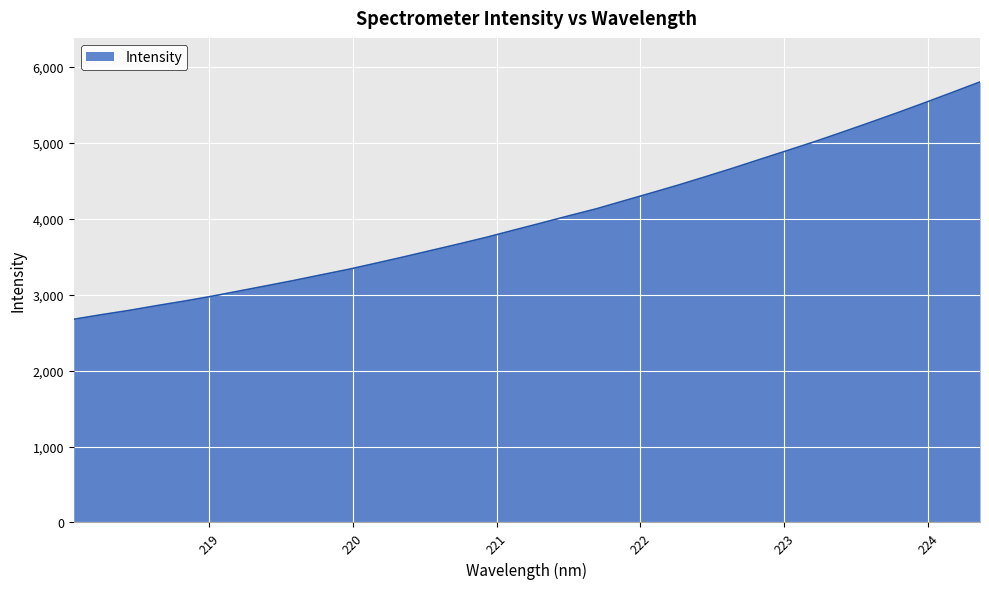

Reading left to right, extract all data points from this chart.

2675.1	2734.8	2790.9	2853.3	2912.7	2976.5	3045.6	3115.2	3185.4	3259.3	3332.6	3413.5	3495.7	3580.4	3665.3	3752.4	3847.0	3940.3	4035.6	4127.4	4231.9	4335.8	4441.3	4552.1	4665.0	4782.5	4898.7	5016.3	5140.4	5266.6	5395.1	5527.4	5662.6	5799.5